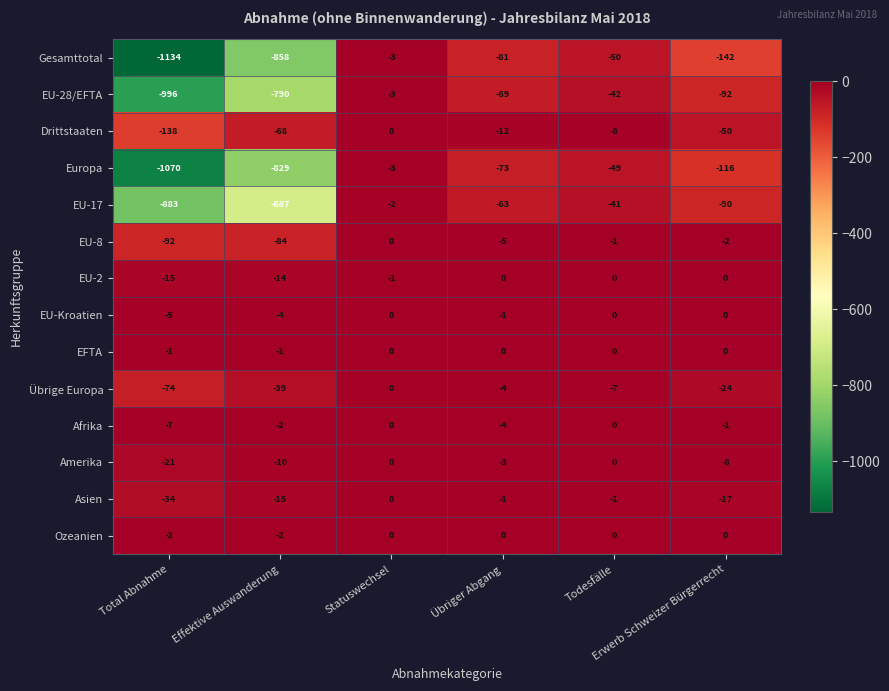

Between Total Abnahme and Effektive Auswanderung, which series saw the biggest shift?

Gesamttotal